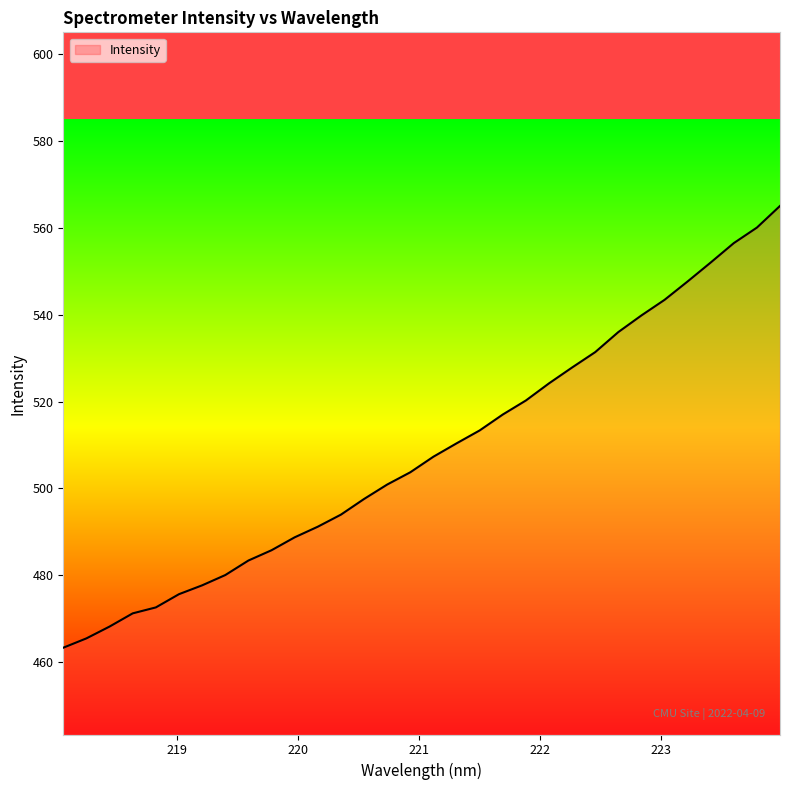

What is the difference between the maximum and minimum values?

101.8